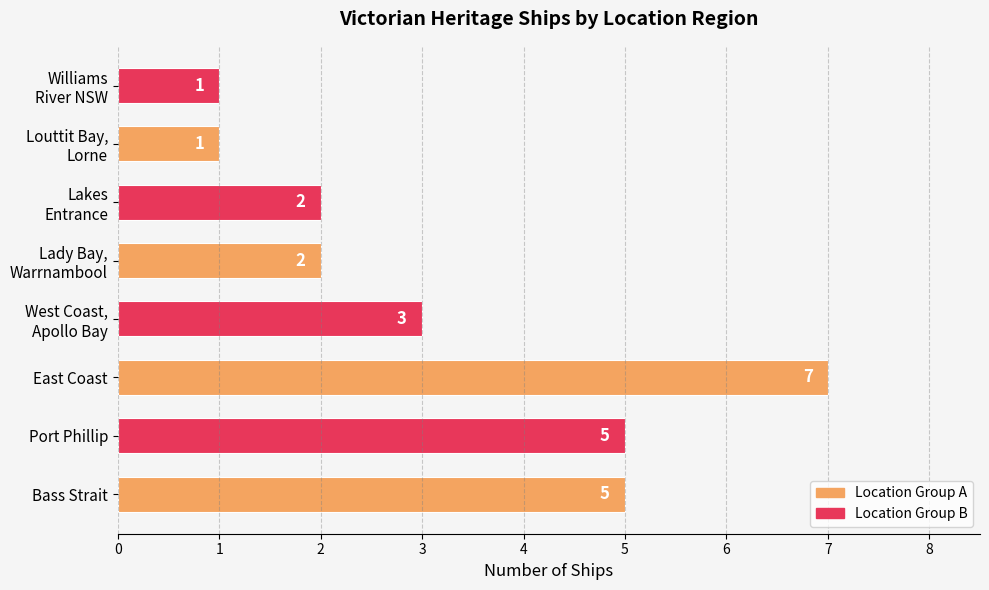

What is the greatest value displayed?

7